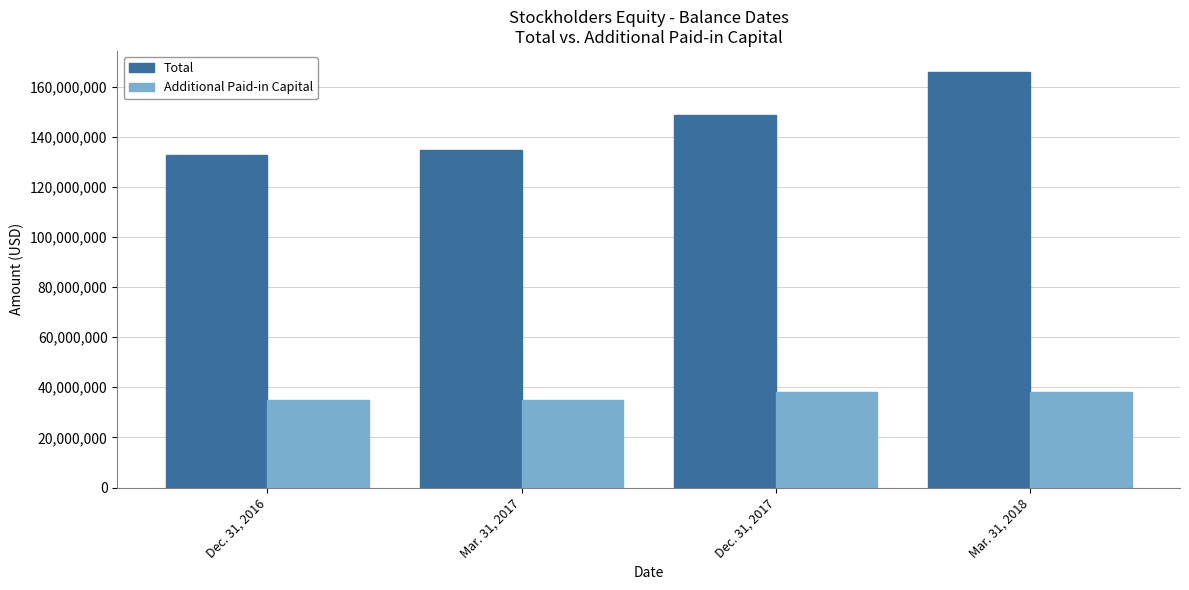

What is the highest value of the Total series?

165905227